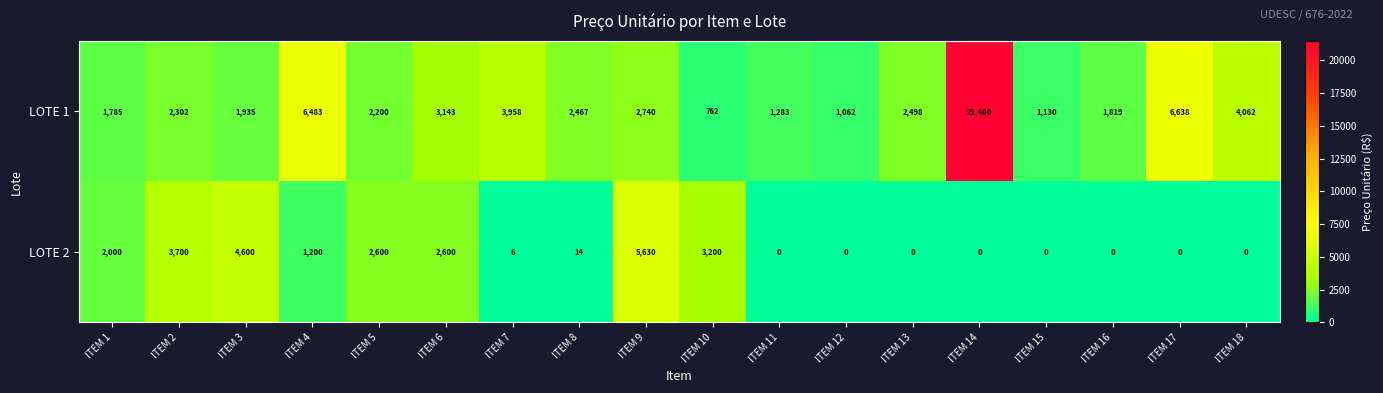

What is the lowest value of the LOTE 1 series?

762